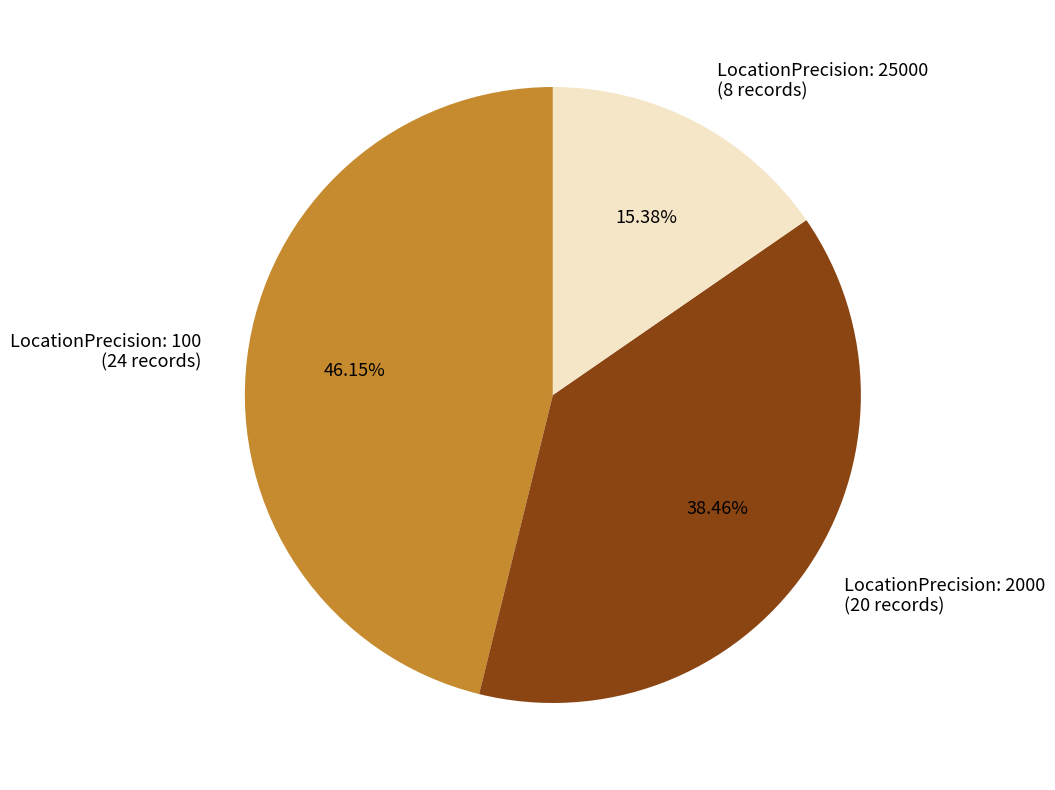

Count the number of slices in the pie.

3